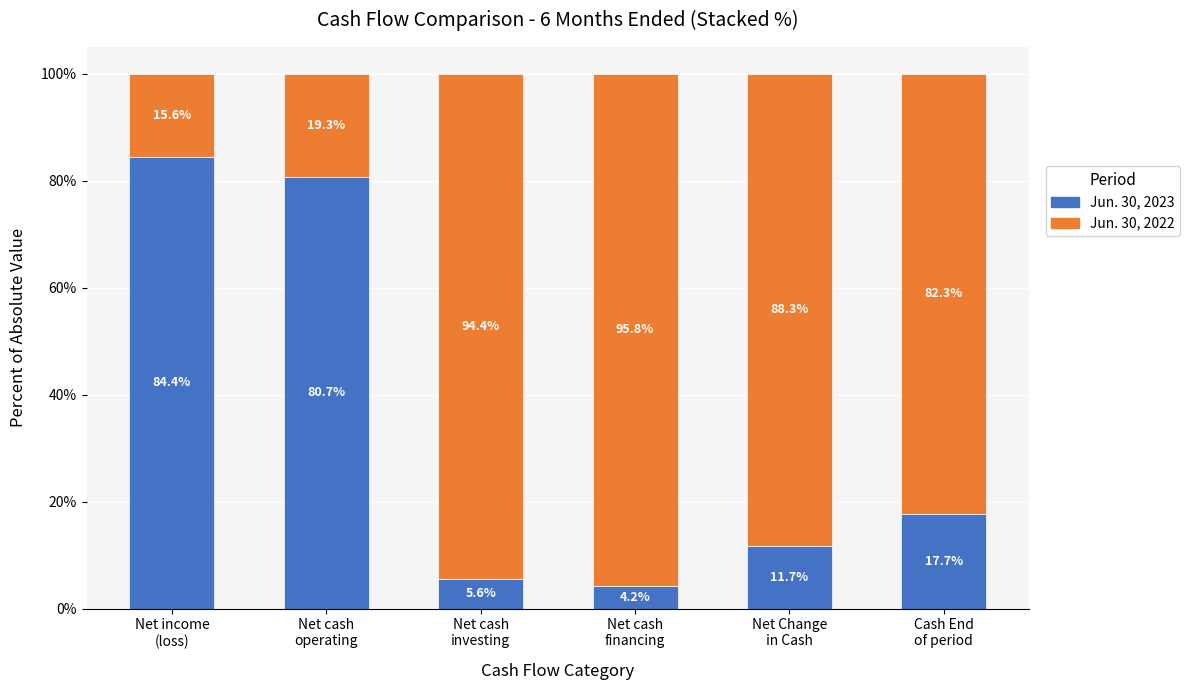

What is the highest value of the Jun. 30, 2023 series?

84.4